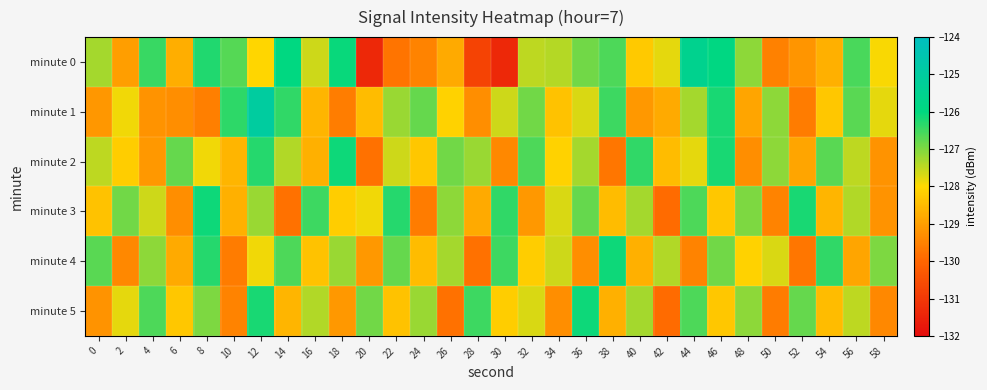

Rank the series at 56 from lowest to highest value.

minute 4, minute 2, minute 5, minute 3, minute 1, minute 0